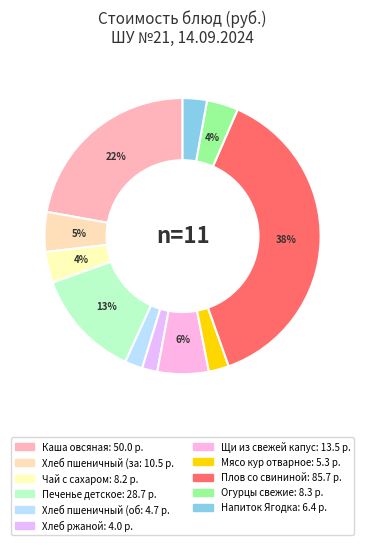

How many slices are in this pie chart?

11